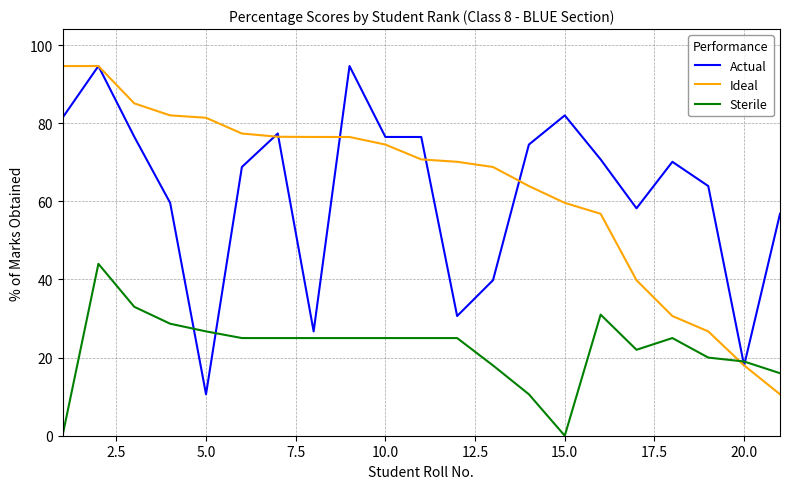

What is the maximum value shown in the chart?

94.6